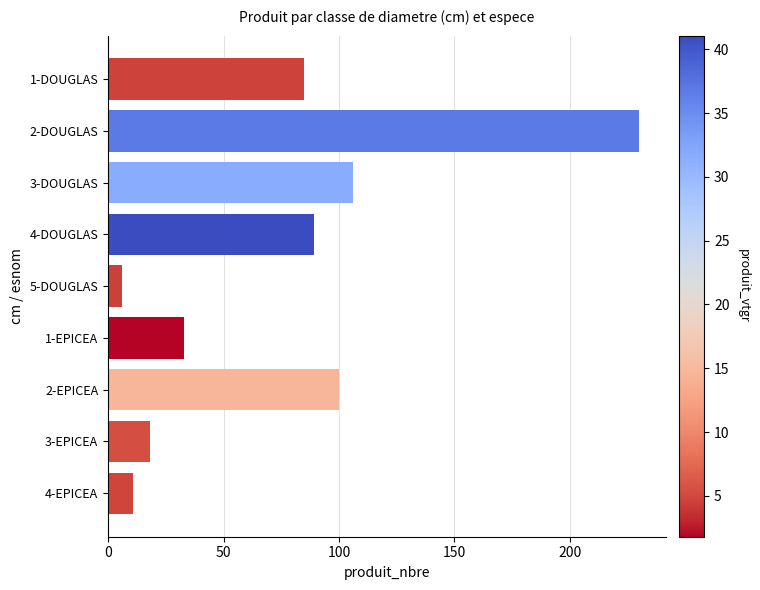

What is the minimum value shown in the chart?

6